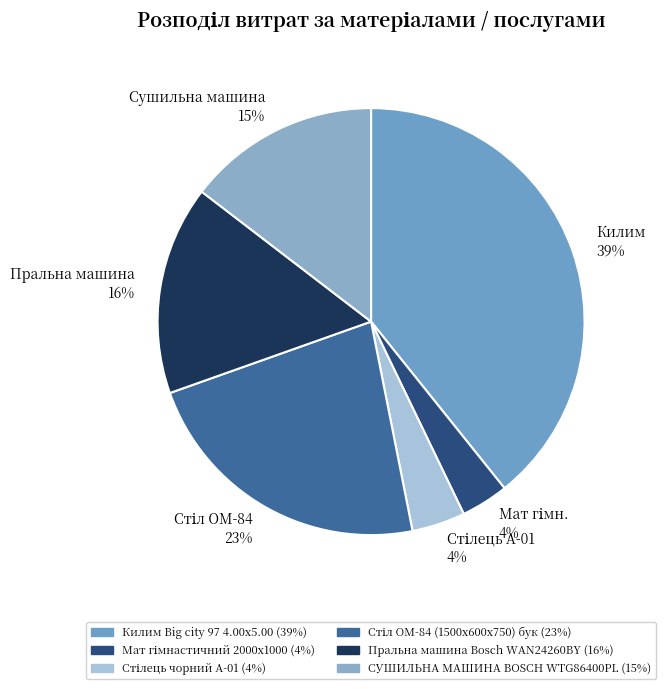

Between Килим 39% and Сушильна машина 15%, which is larger?

Килим 39%